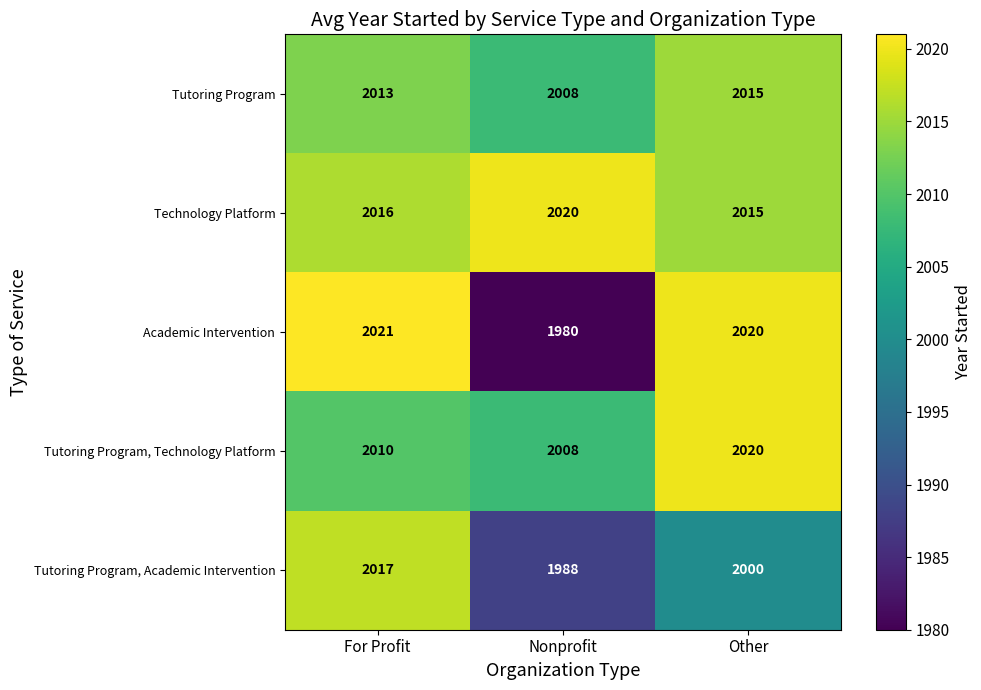

List the labels in order of Tutoring Program value, smallest first.

Nonprofit, For Profit, Other